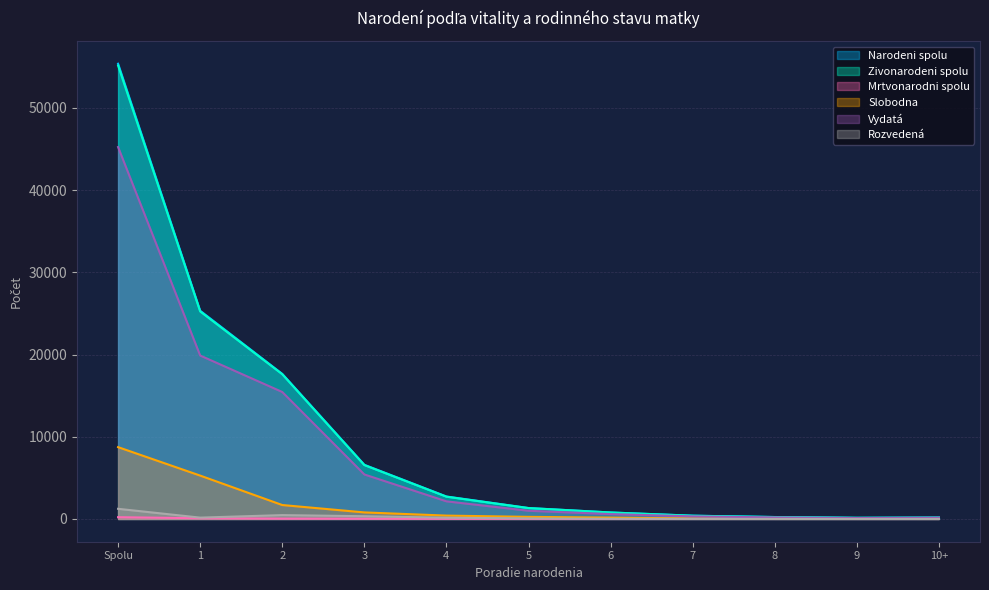

Where is the first local minimum for Zivonarodeni spolu?

9